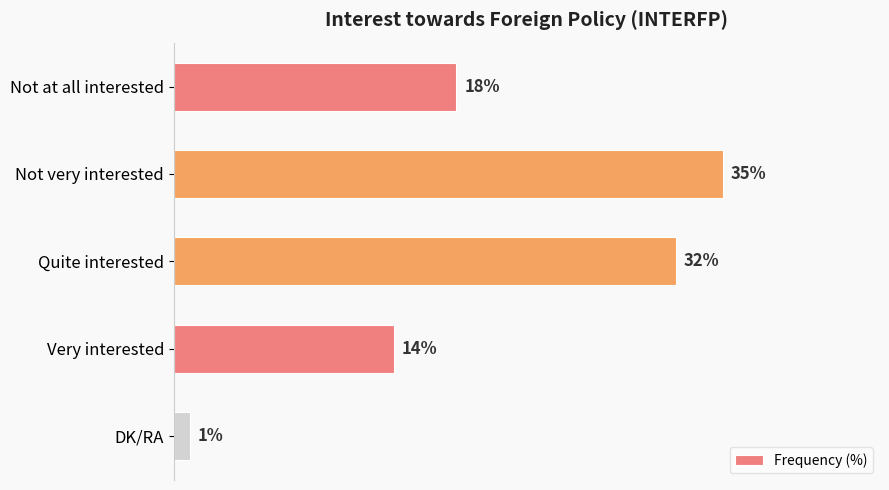

Where is the data nearest to the value 18?

Not at all interested